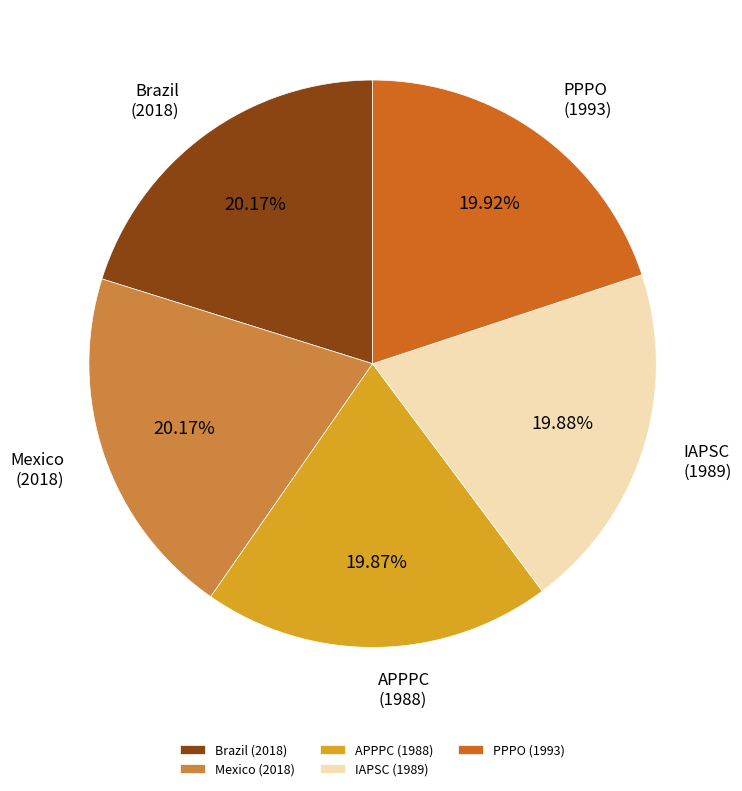

True or false: Brazil accounts for 27% of the total.

False